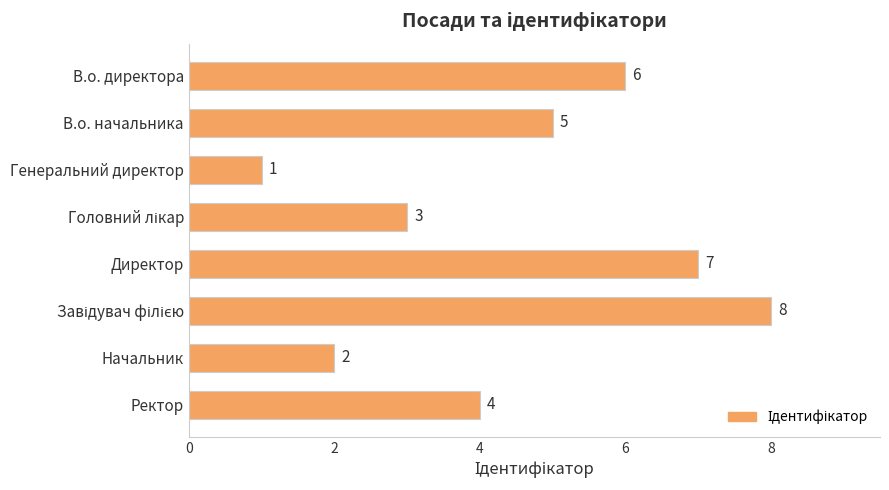

At which label is the value closest to 4?

Ректор